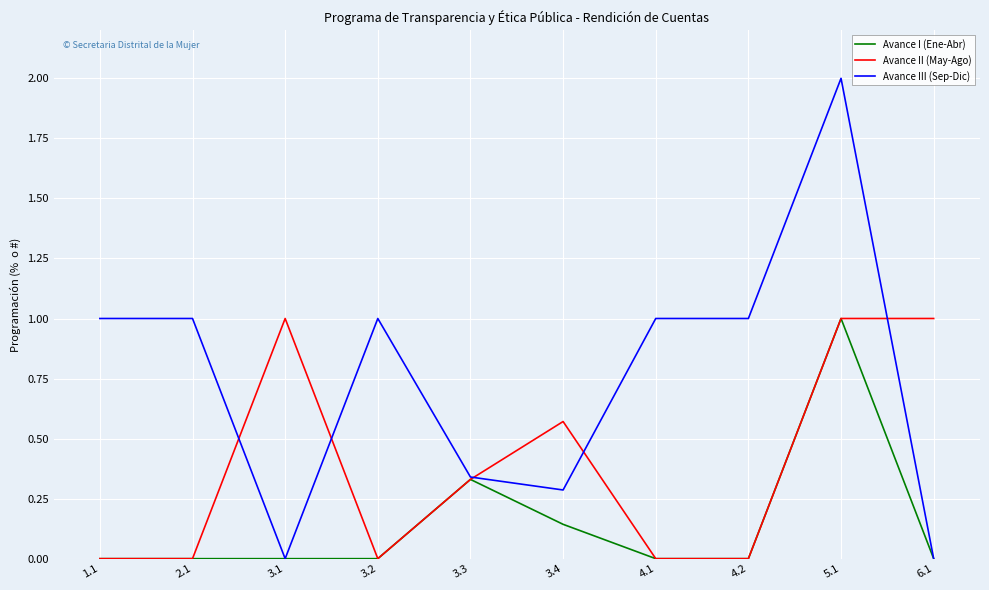

Rank the series by their average value, from lowest to highest.

Avance I (Ene-Abr), Avance II (May-Ago), Avance III (Sep-Dic)